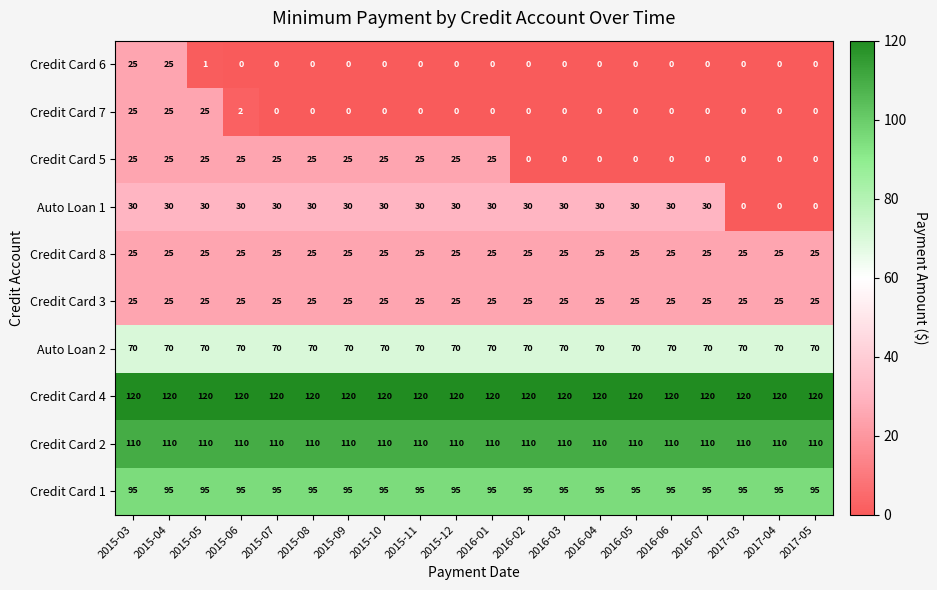

Is it true that Credit Card 2 equals 152 at 2015-04?

False